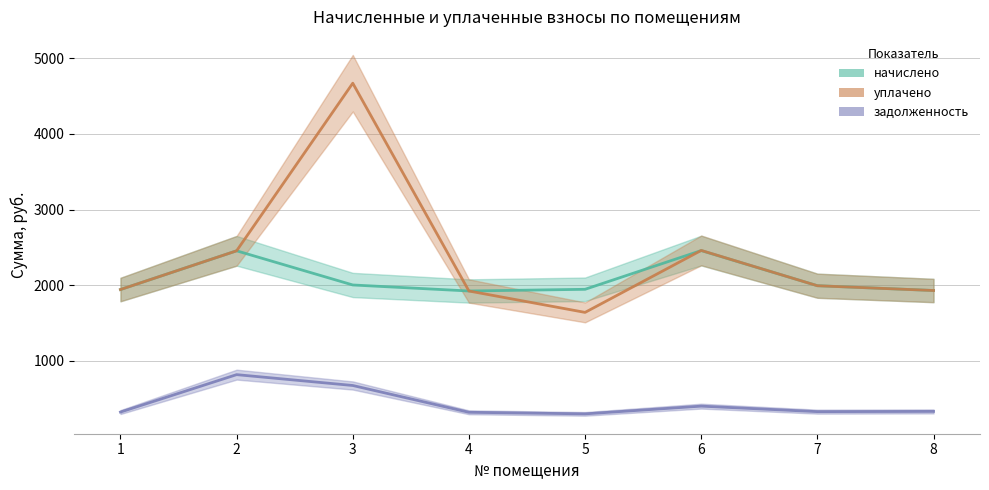

What are all the series names shown in the legend?

начислено, уплачено, задолженность